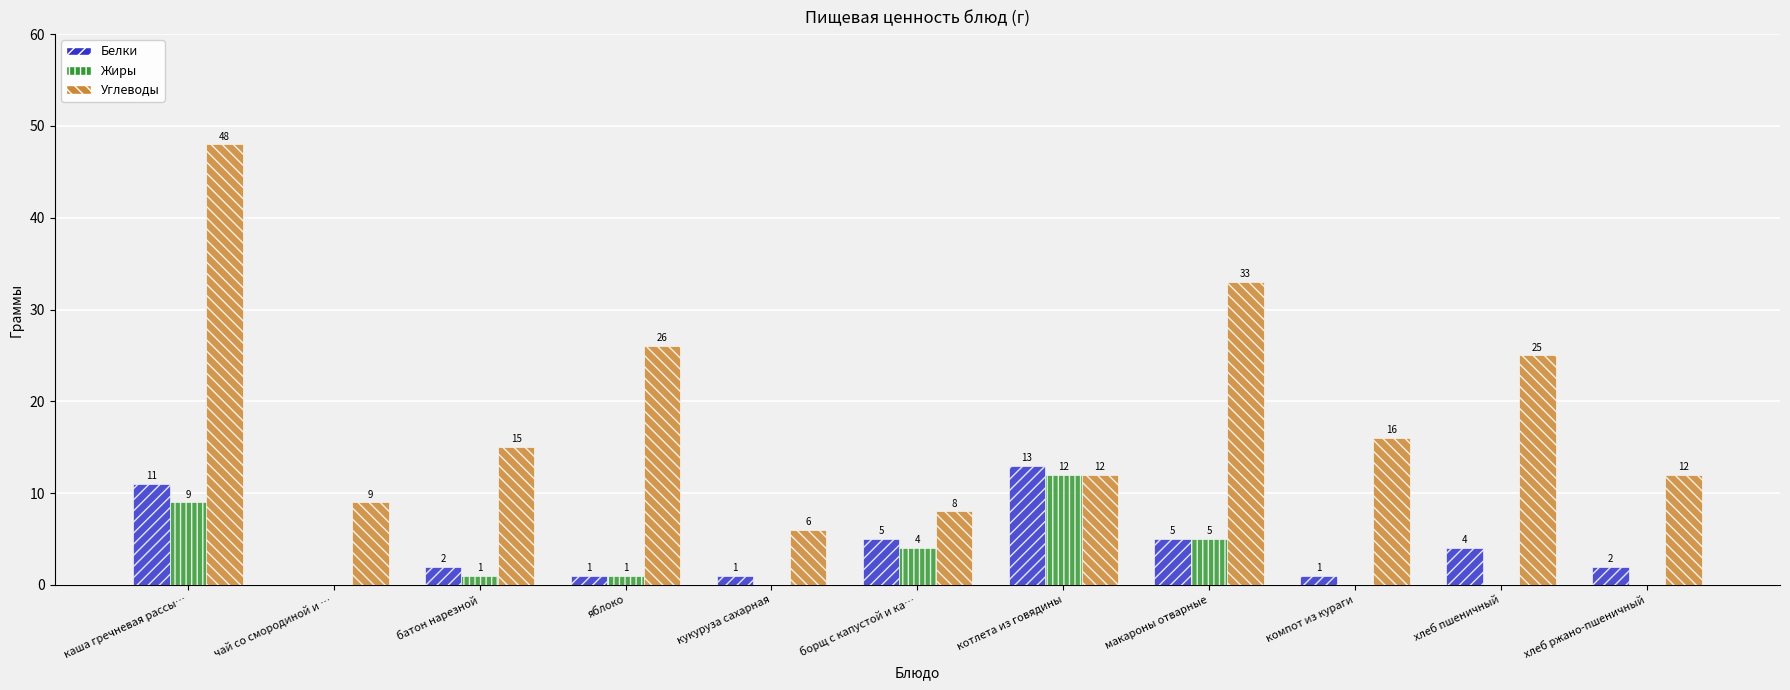

At which label is Углеводы closest to 27?

яблоко